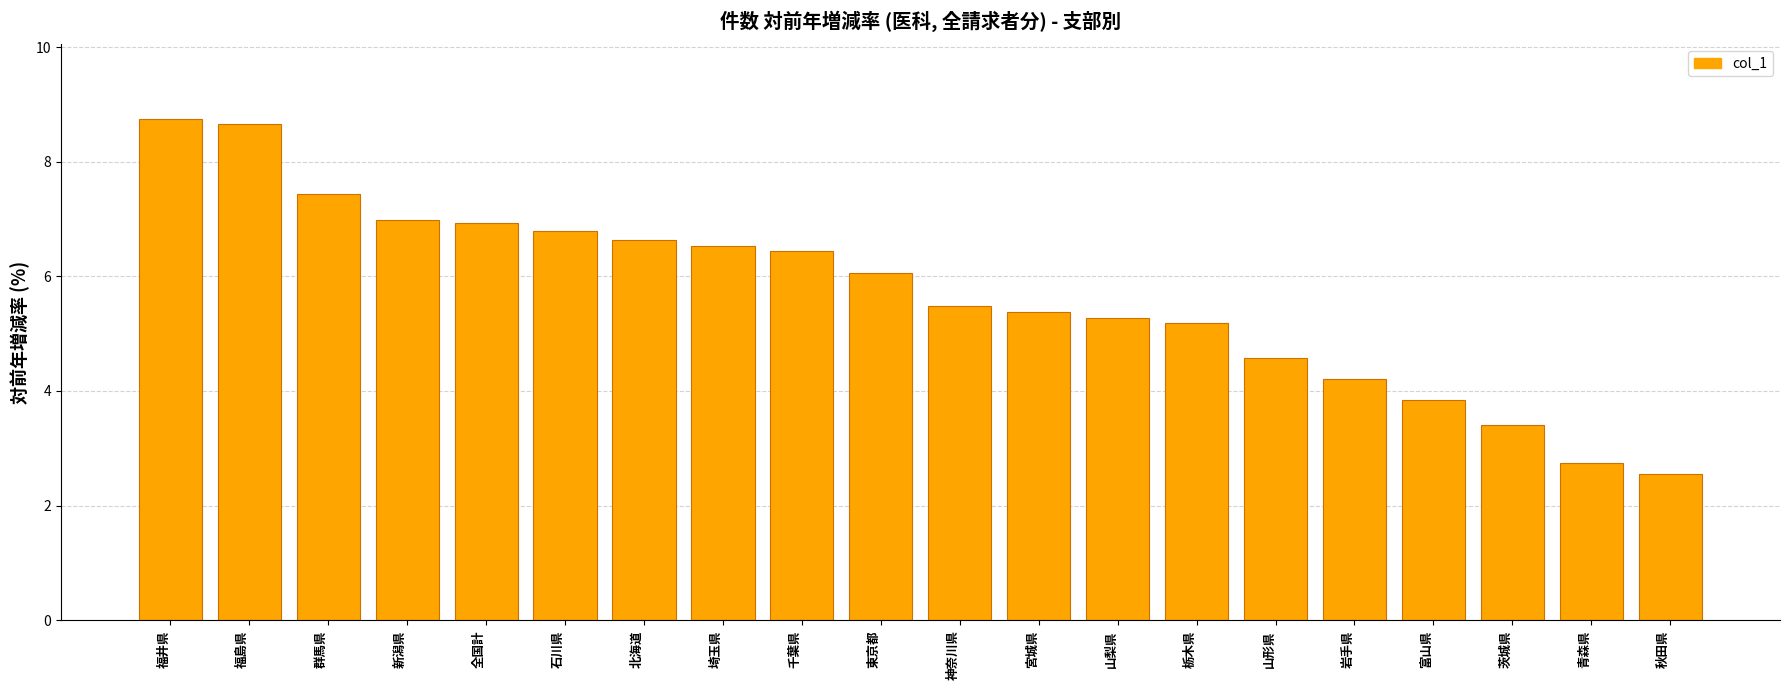

What position from the right is 栃木県?

7